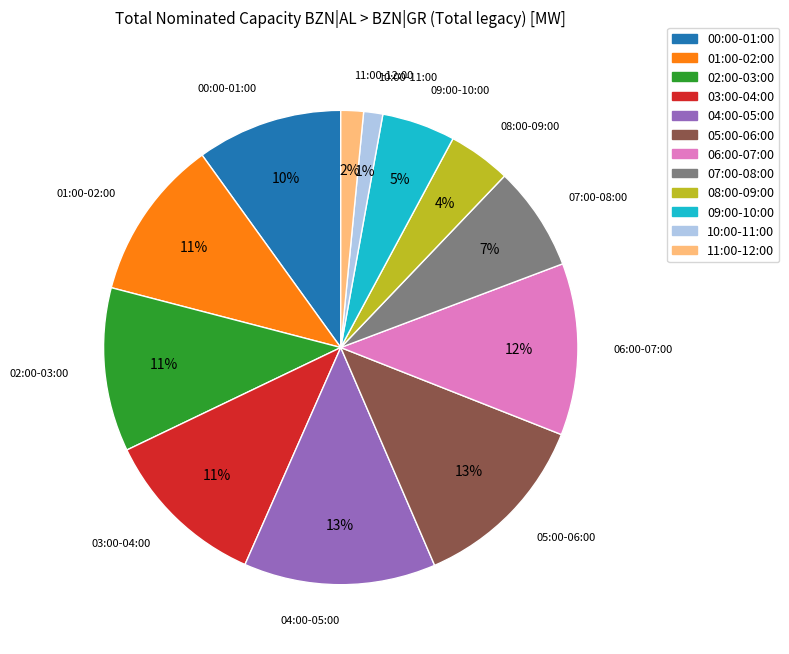

Do 01:00-02:00 and 04:00-05:00 together represent more than half of the pie?

No